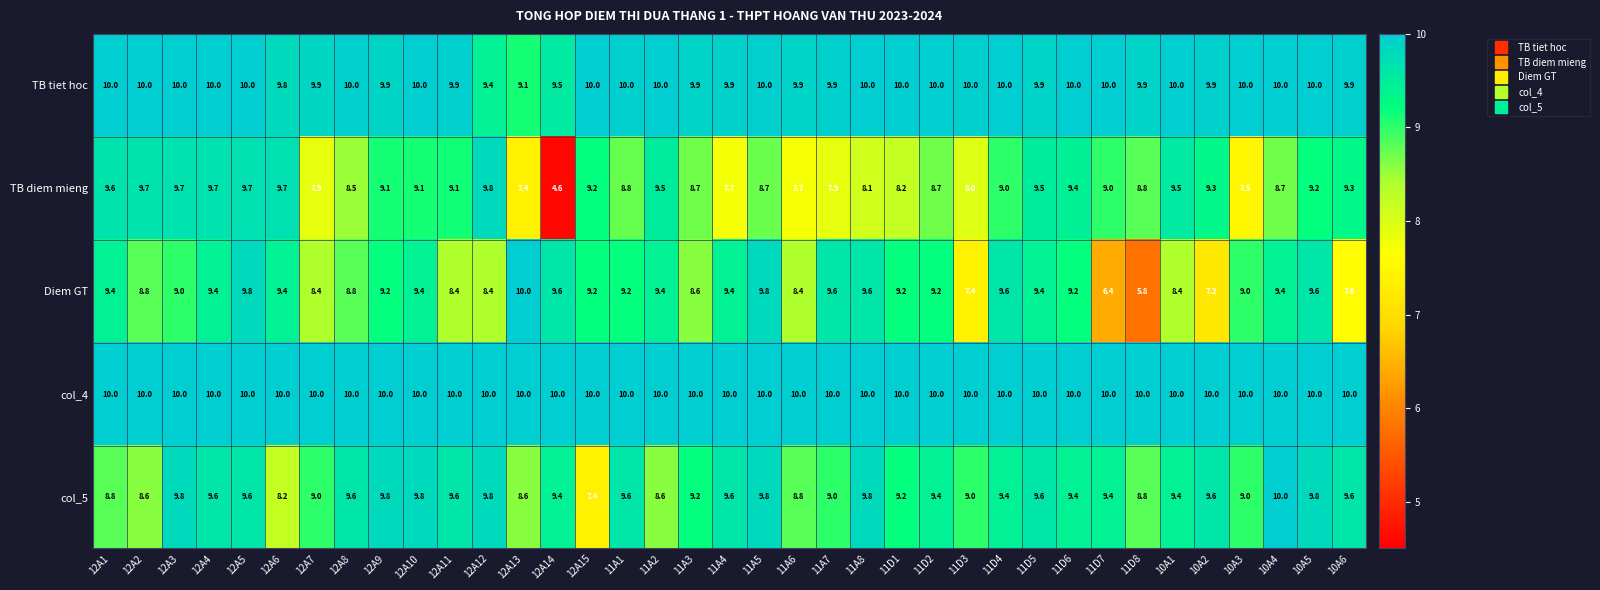

Read the col_5 value at 11A5.

9.8